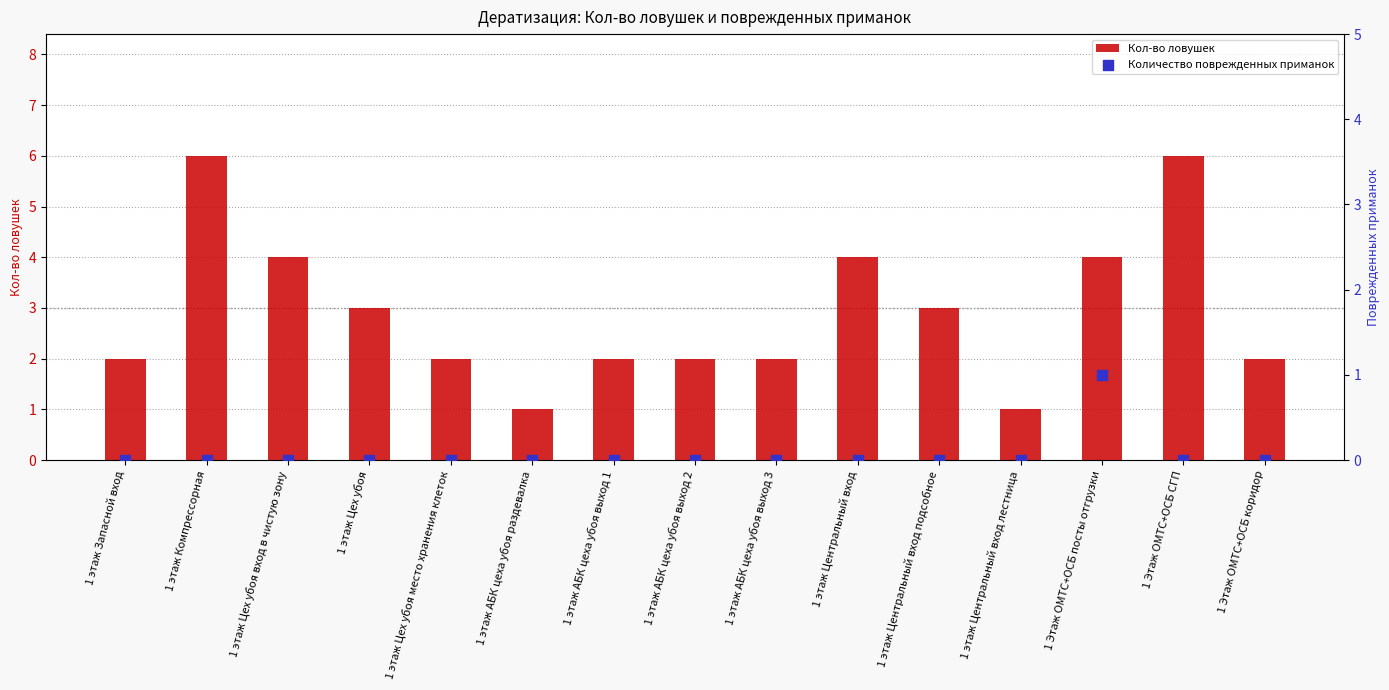

Which series has the largest Y range (max minus min)?

Кол-во ловушек